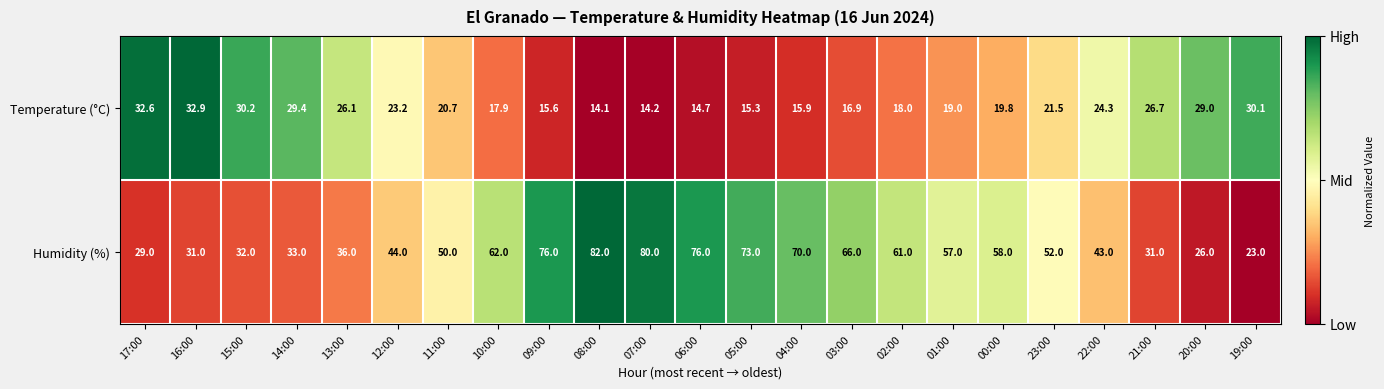

The Humidity (%) series shows 50.0 at 11:00. True or false?

True